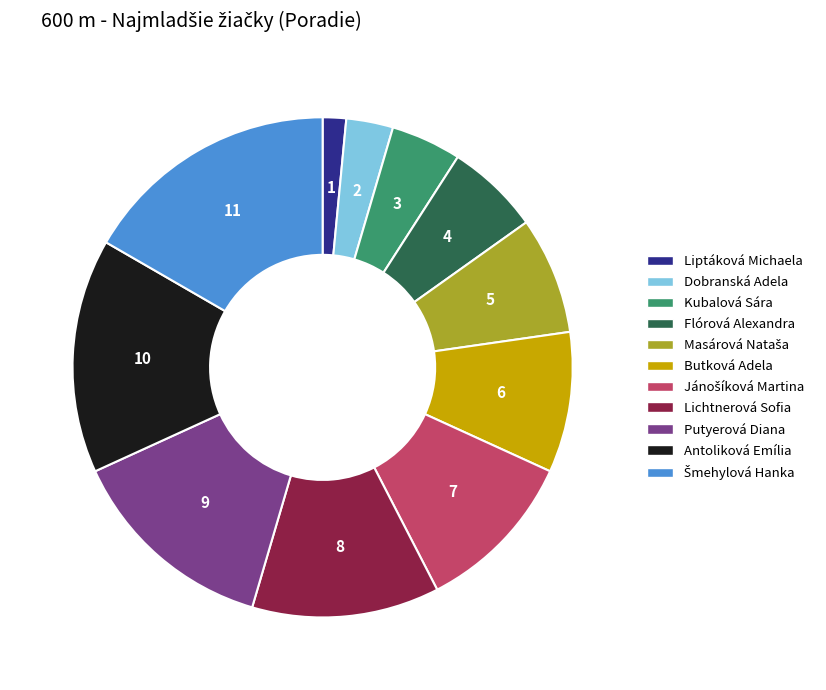

The Putyerová Diana slice represents 3% of the pie. True or false?

False